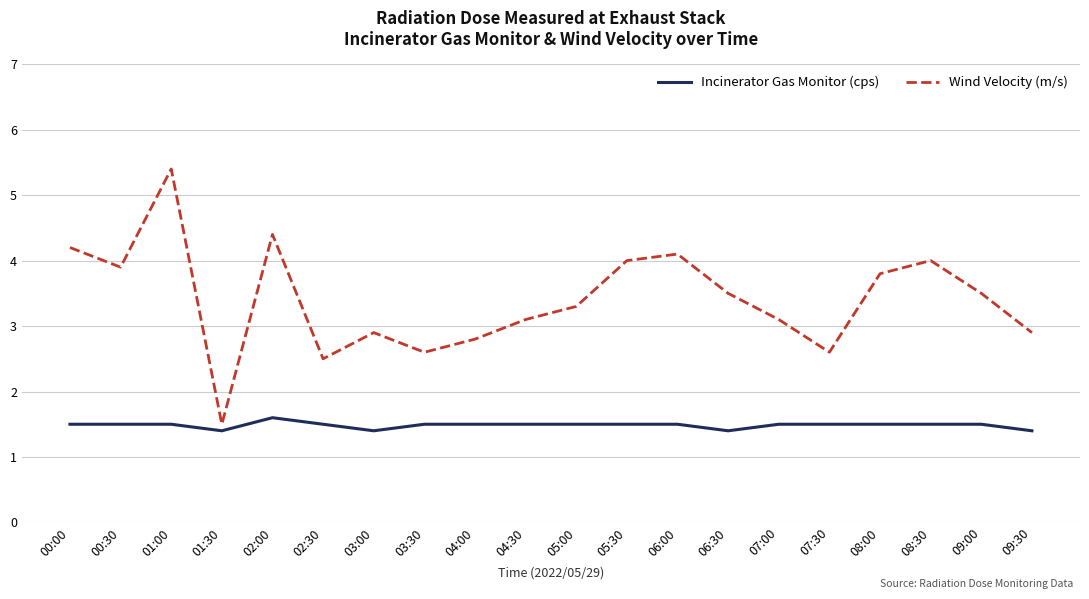

At which category is the sum across all series the highest?

01:00